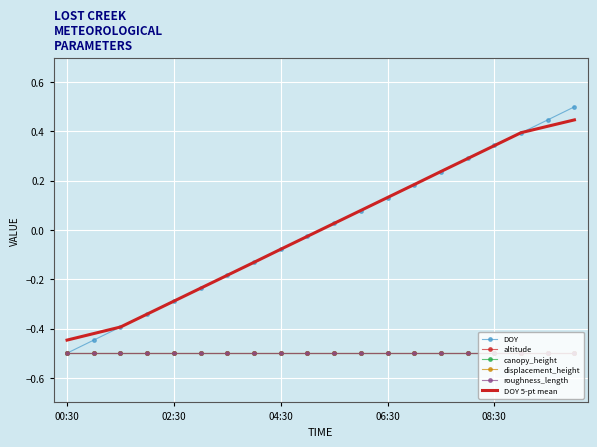

What are all the series names shown in the legend?

DOY, altitude, canopy_height, displacement_height, roughness_length, DOY 5-pt mean